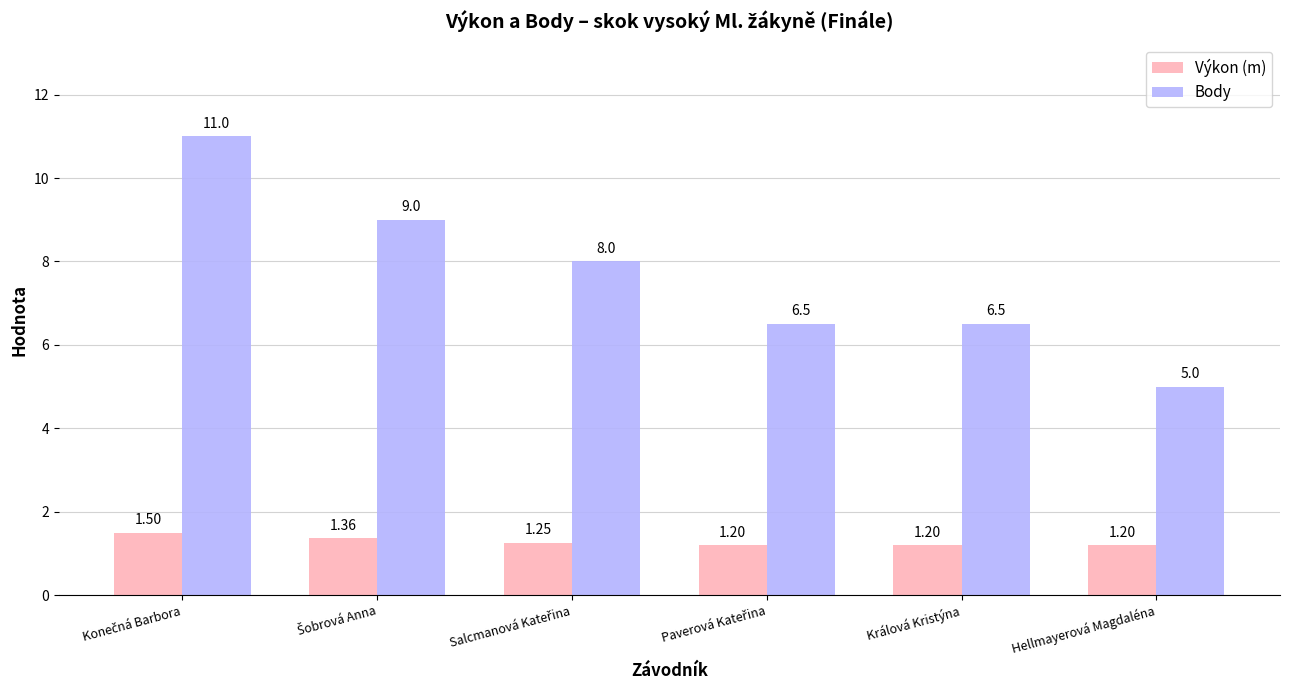

Is it true that Body equals 1.2 at Hellmayerová Magdaléna?

False